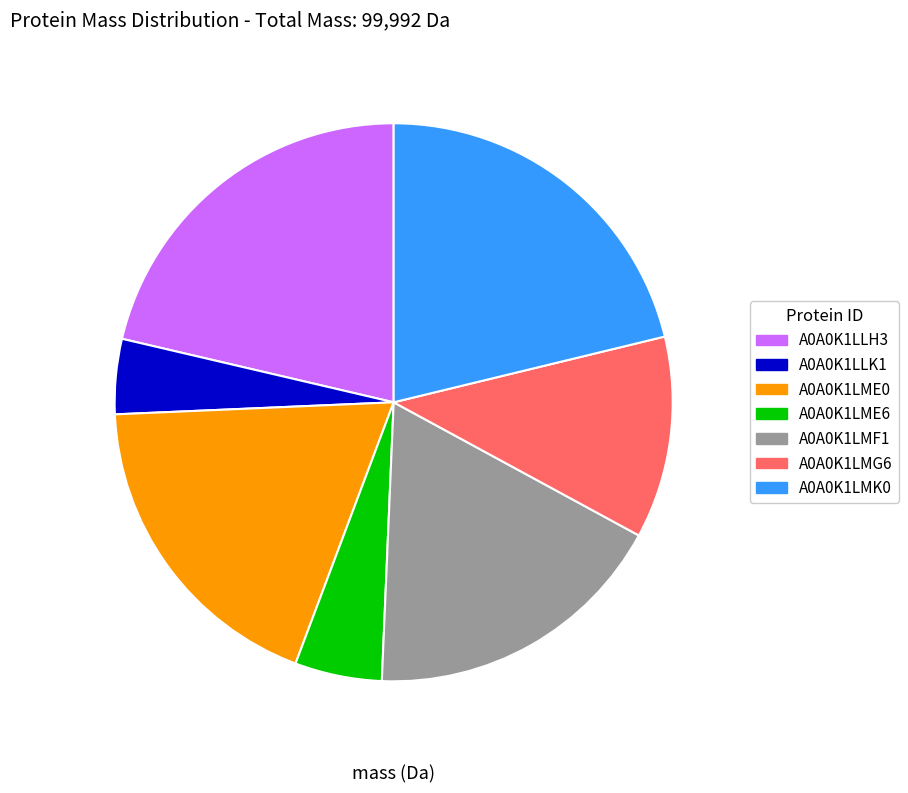

Which slice is the smallest?

A0A0K1LLK1